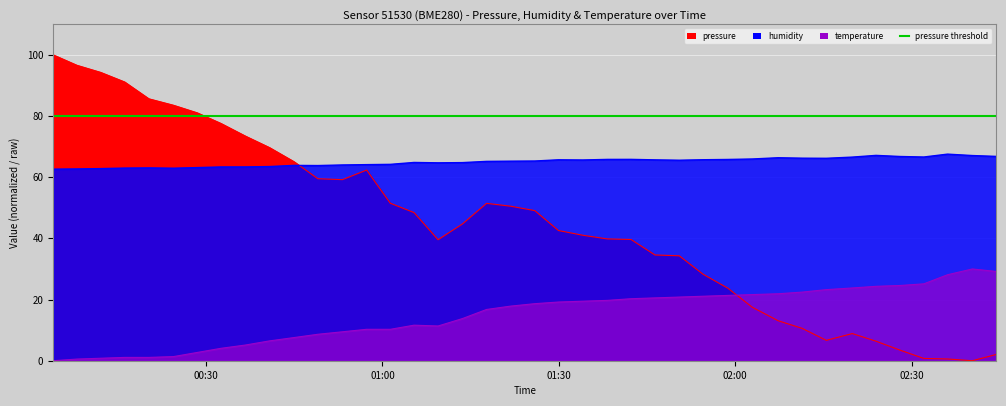

How many data points does each series have?

40